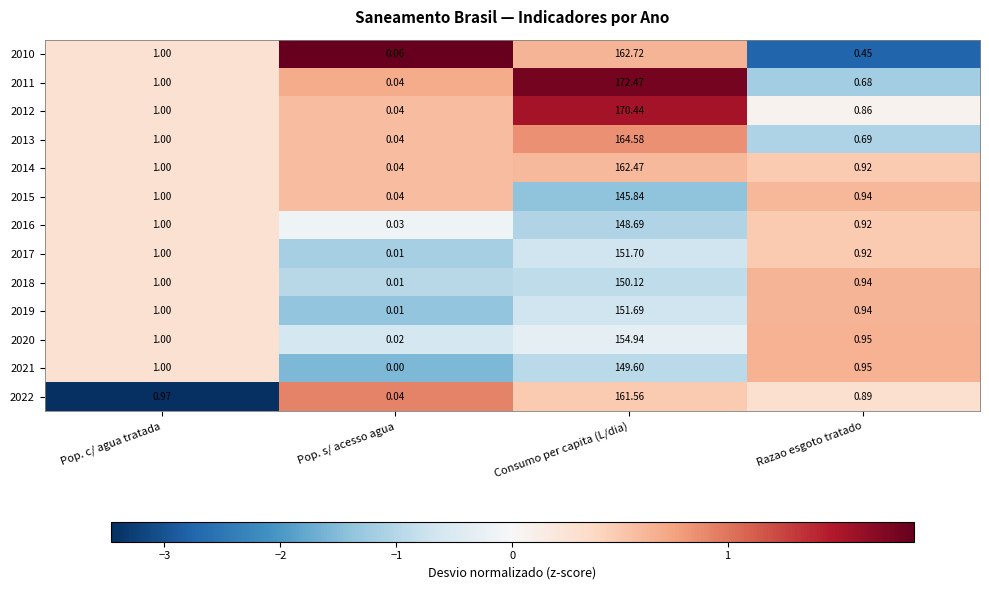

Is the value of 2016 at Razao esgoto tratado greater than the value of 2013 at Consumo per capita (L/dia)?

No